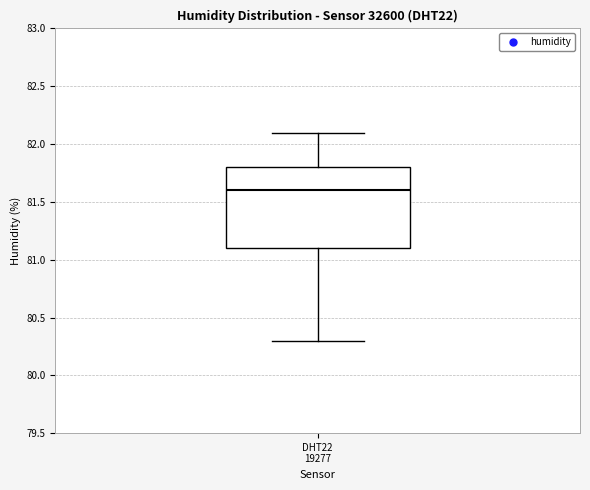

Transcribe this box plot: give where the median line is, the range the box spans, and where the two whiskers end, as read against the y-axis. The values are not printed on the chart, so give them approximately, as read against the axis.

median 81.6, box 81.1 to 81.8, whiskers 80.3 to 82.1